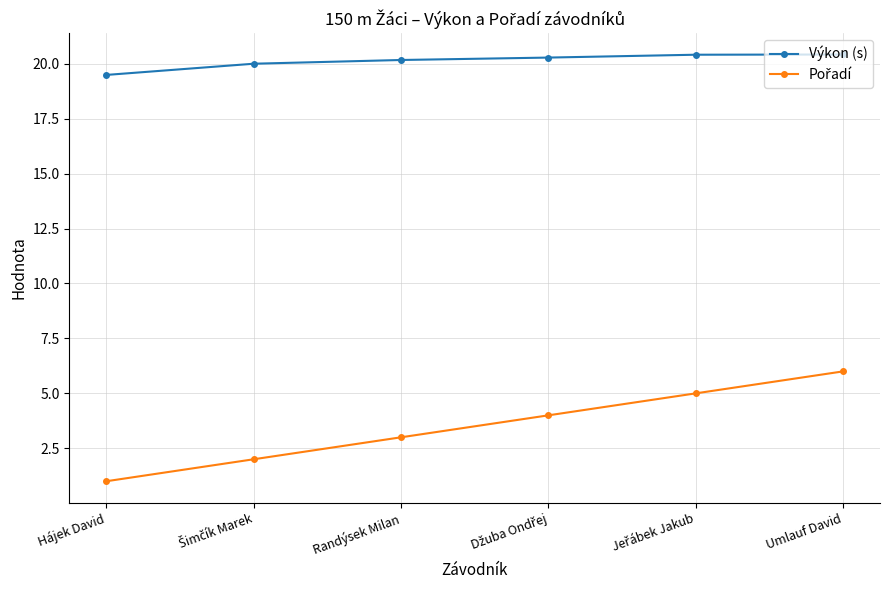

Where is Výkon (s) nearest to the value 19?

Hájek David